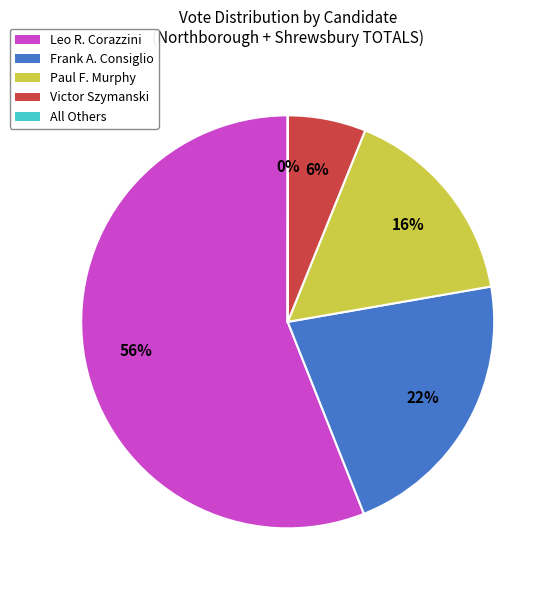

Is it true that Paul F. Murphy is 29% of the pie?

False